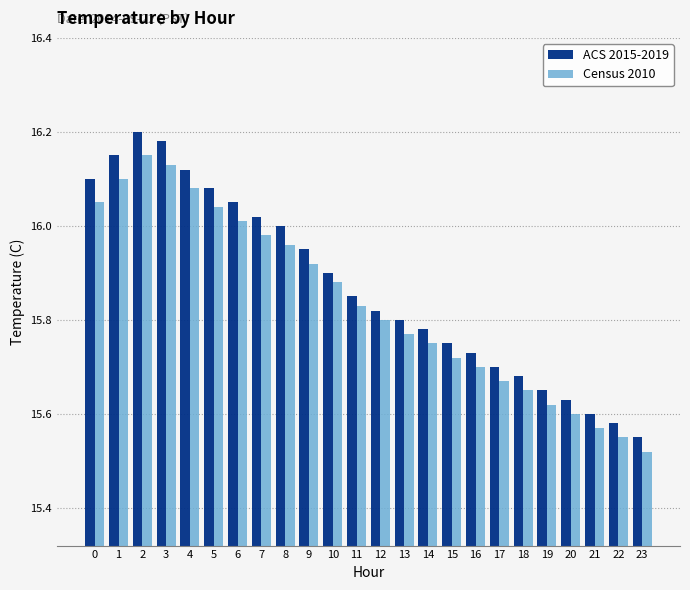

Is it true that Census 2010 equals 27.4 at 20?

False